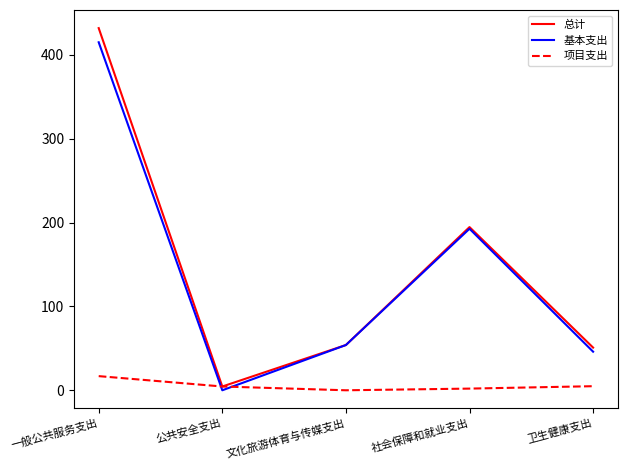

How many lines are shown in the chart?

3